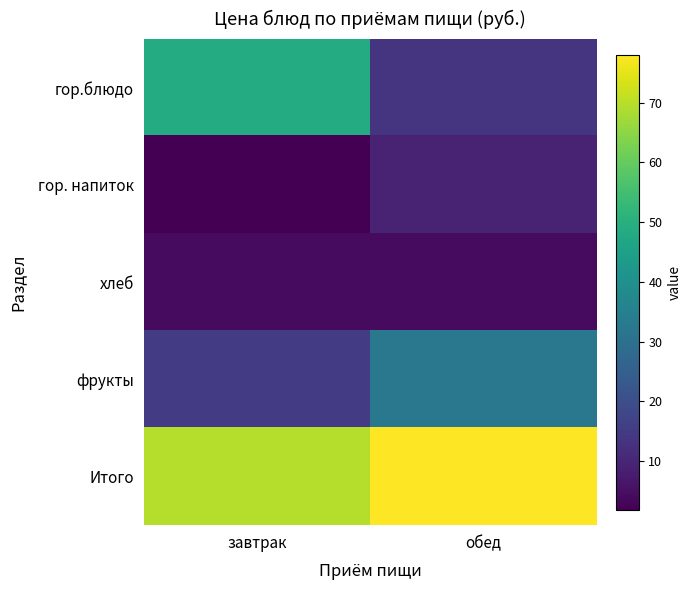

At how many categories does at least one series exceed 51?

2